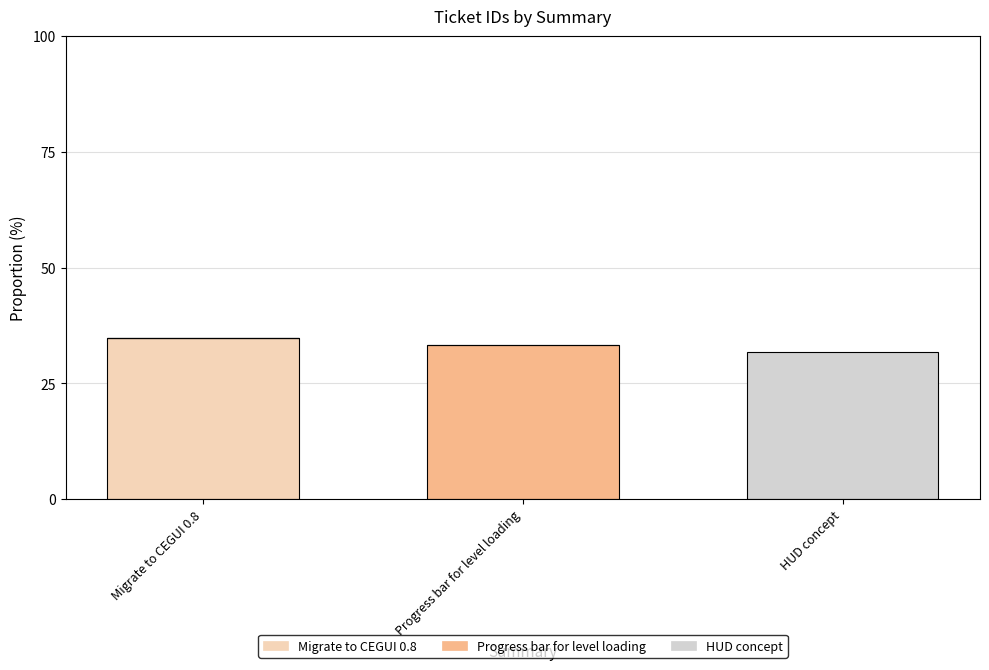

What is the total value across all series at HUD concept?

31.8